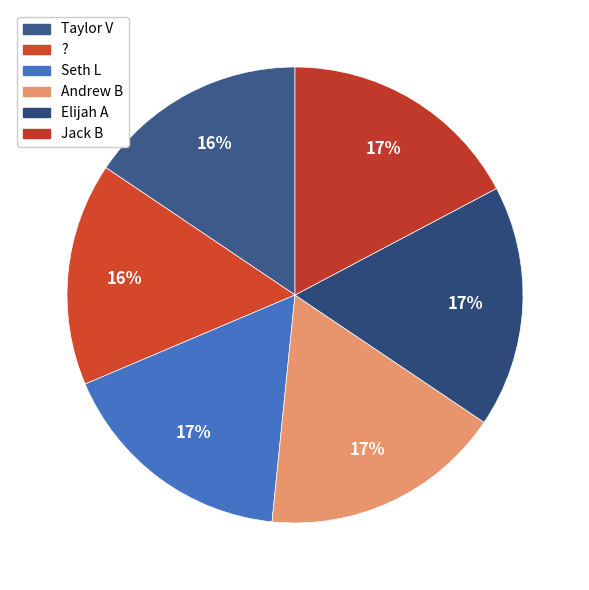

Which slice is the largest?

Jack B